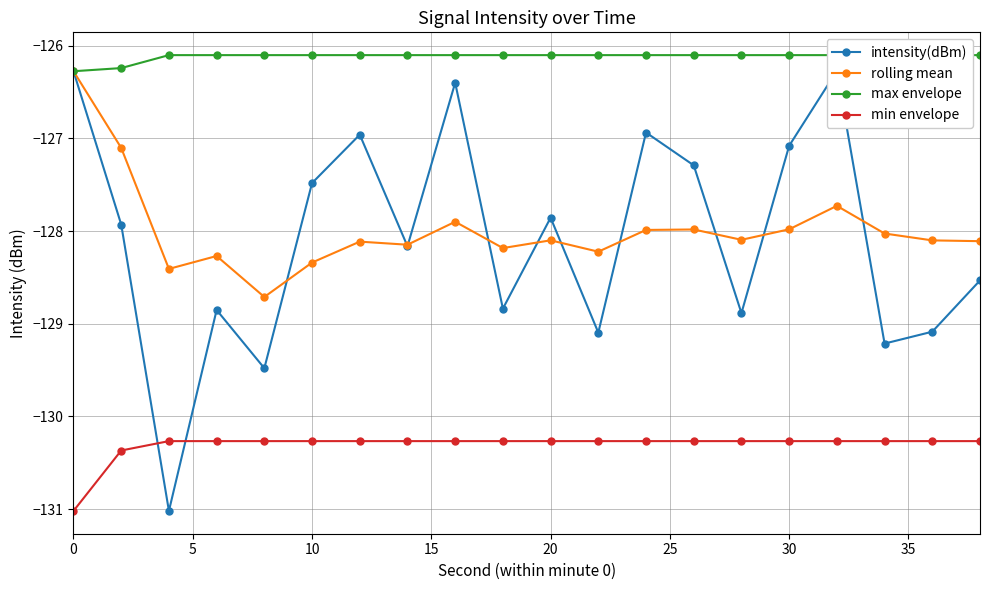

True or false: rolling mean has more than 0 points higher than both neighbors.

True